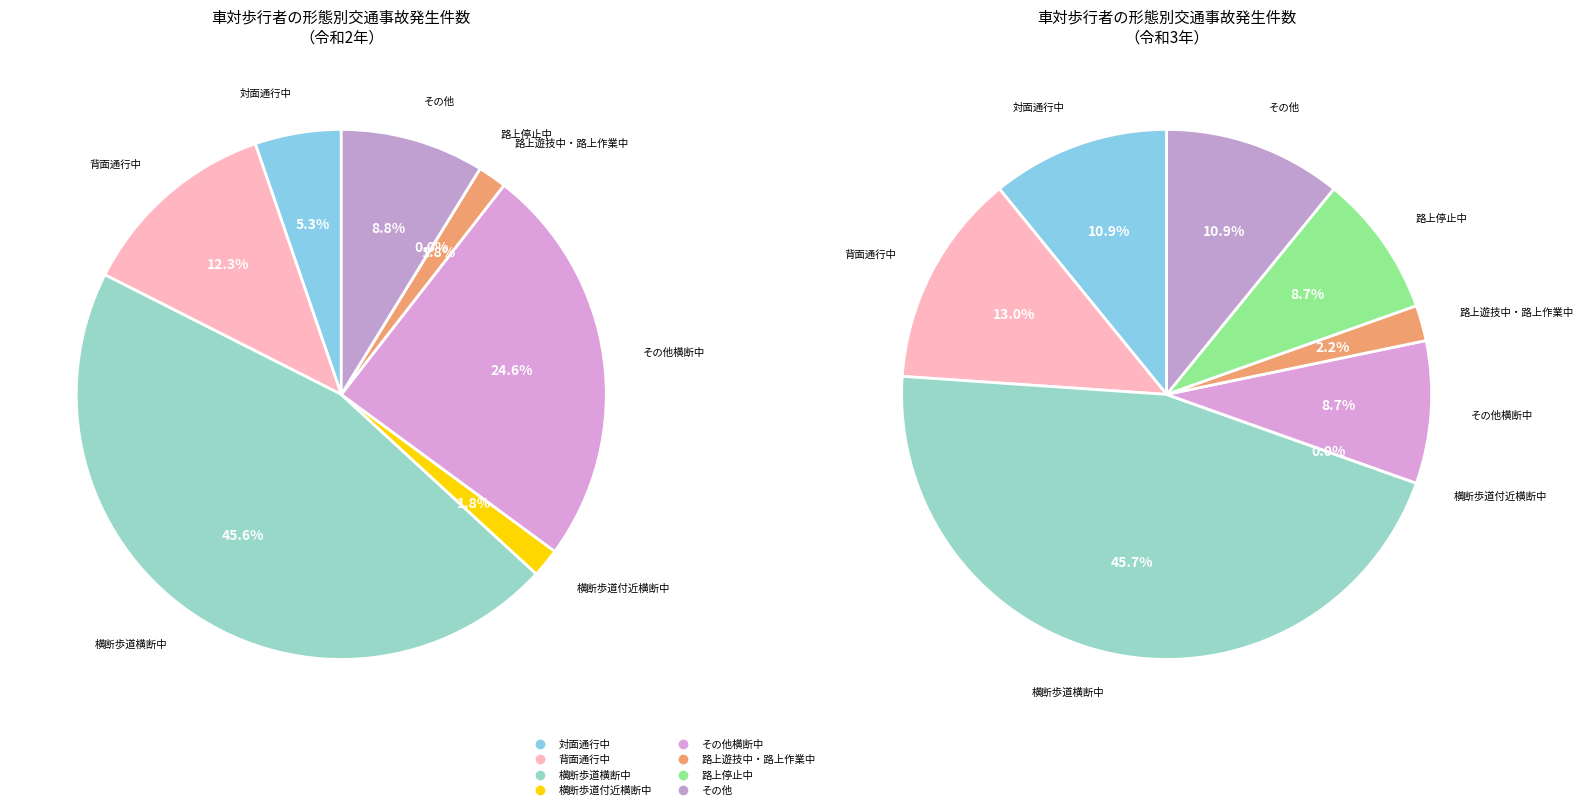

Which series has the widest spread of values?

令和2年